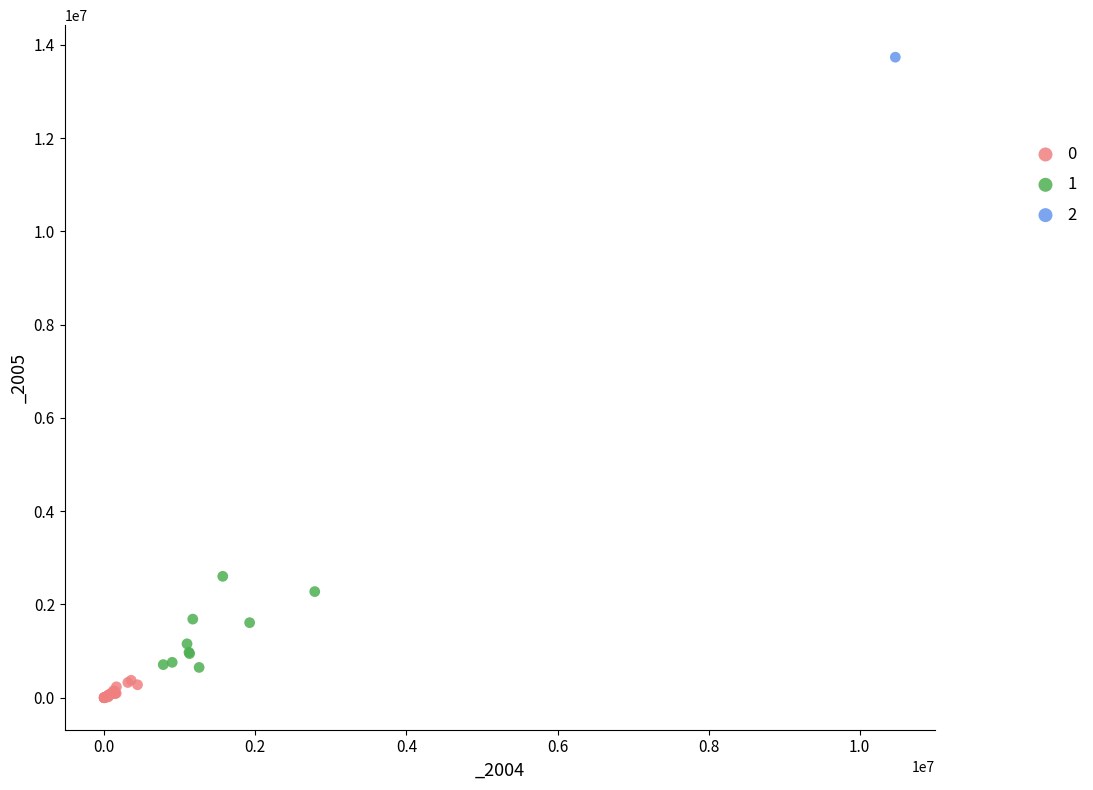

What are all the series names shown in the legend?

0, 1, 2